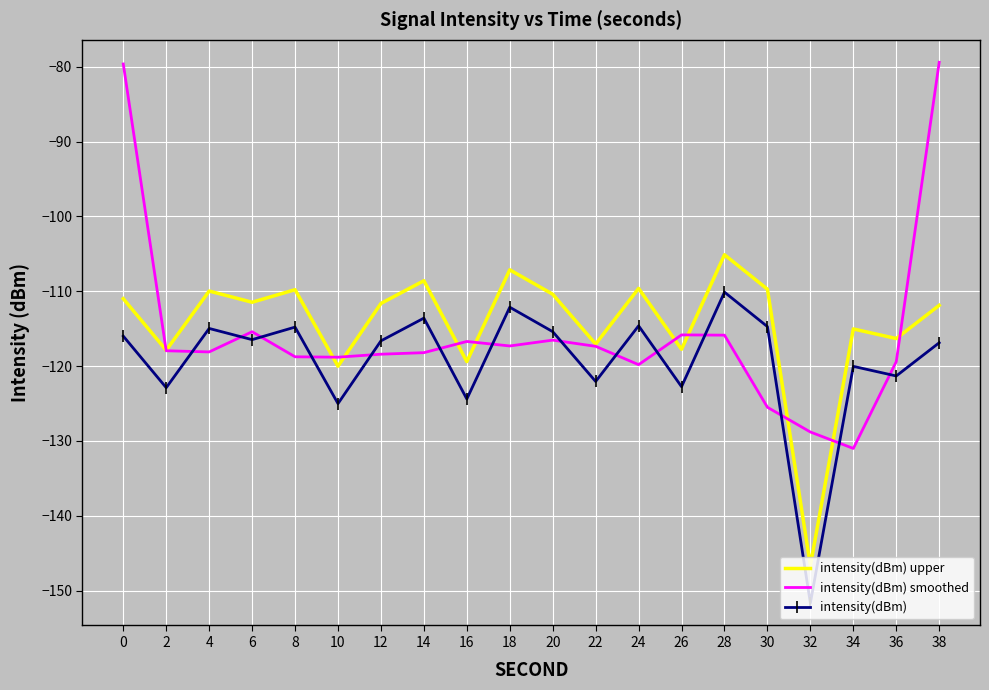

Is it true that intensity(dBm) smoothed equals -117.3 at 18?

True